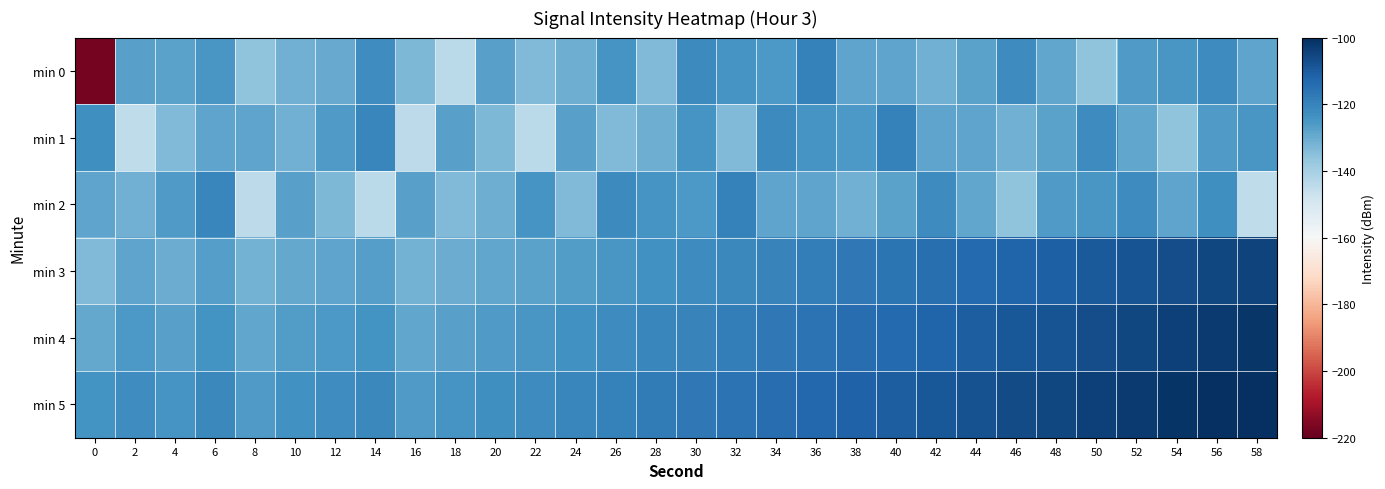

Which series has the widest spread of values?

min 0